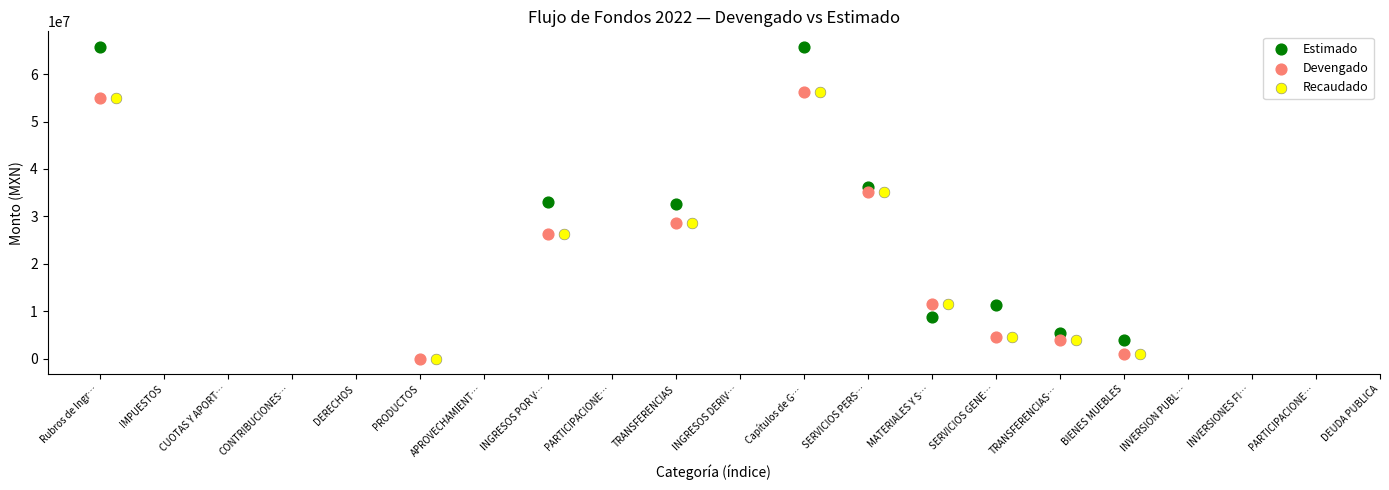

Which series contains the highest Y value?

Estimado